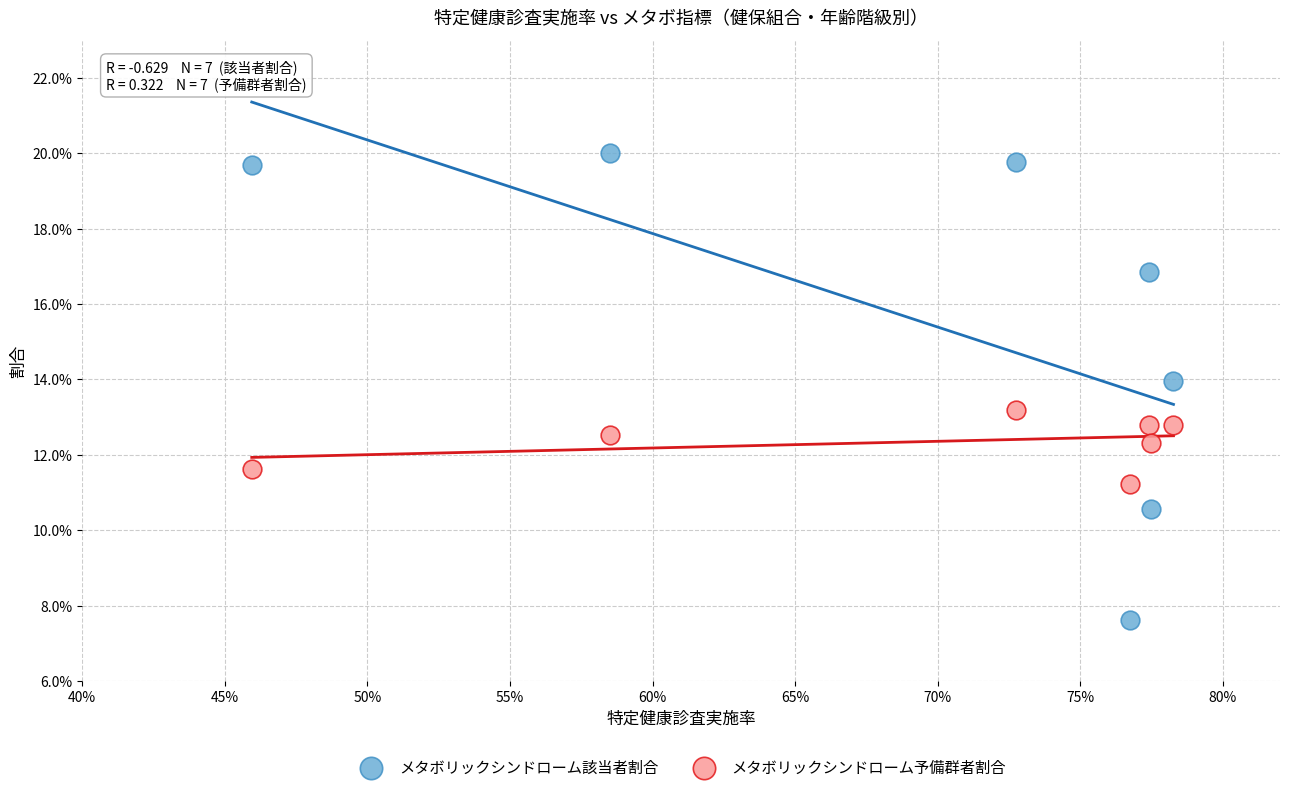

Which series has the largest Y range (max minus min)?

メタボリックシンドローム該当者割合